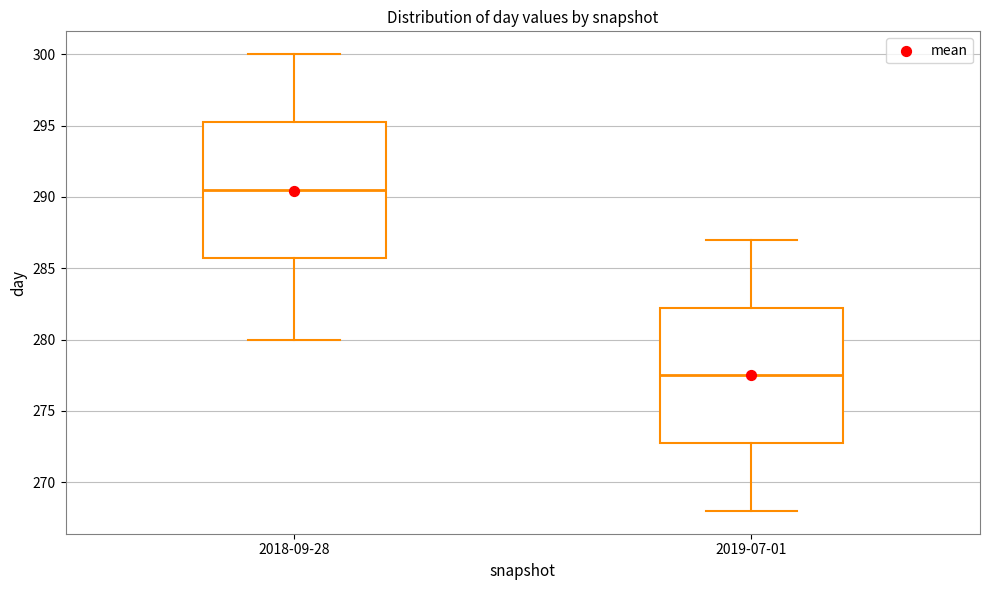

Where is the lower edge of the box for 2019-07-01 on the y-axis? The values are not printed on the chart, so give them approximately, as read against the axis.

273.0